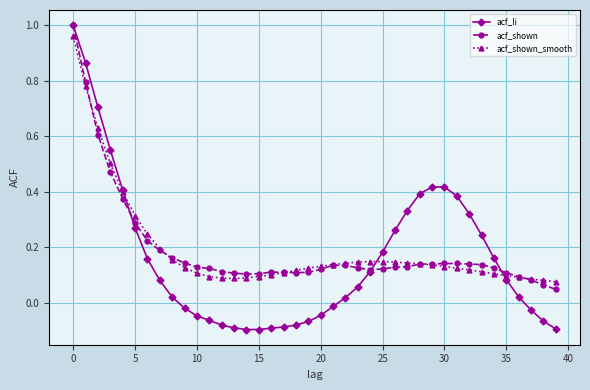

Which series has the widest spread of values?

acf_li